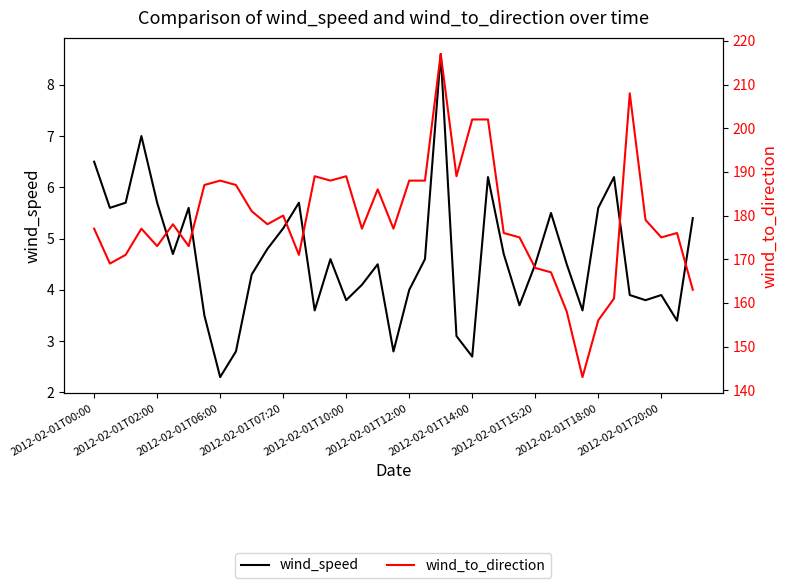

Rank the series by their maximum value, from highest to lowest.

wind_to_direction, wind_speed